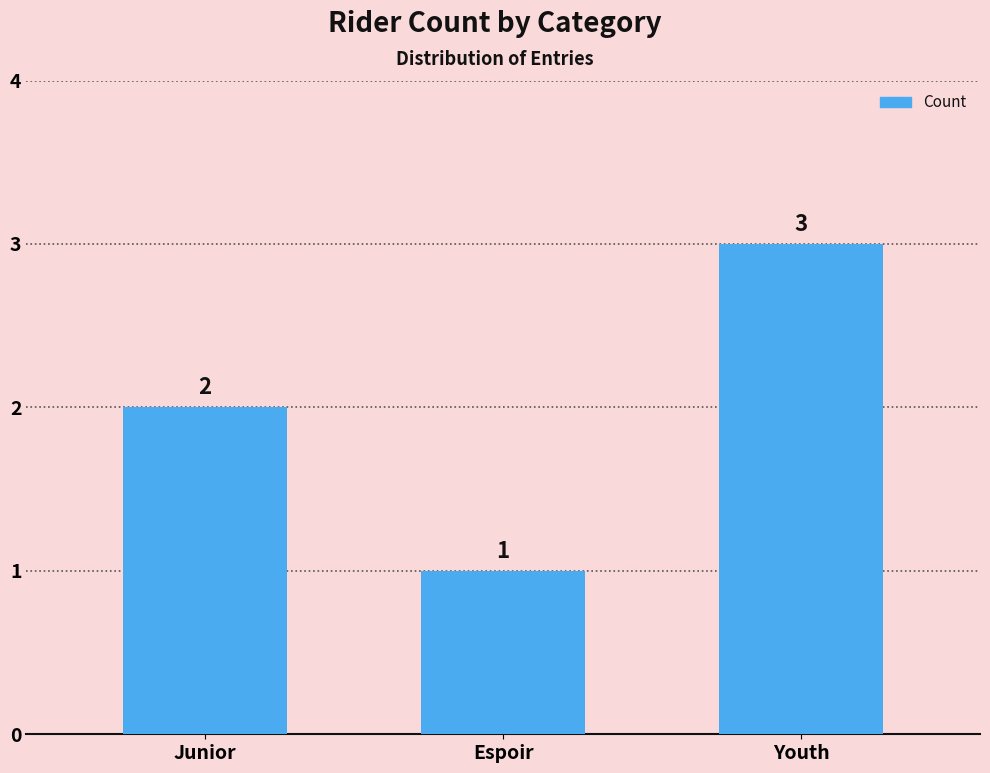

Rank the categories by value from highest to lowest.

Youth, Junior, Espoir